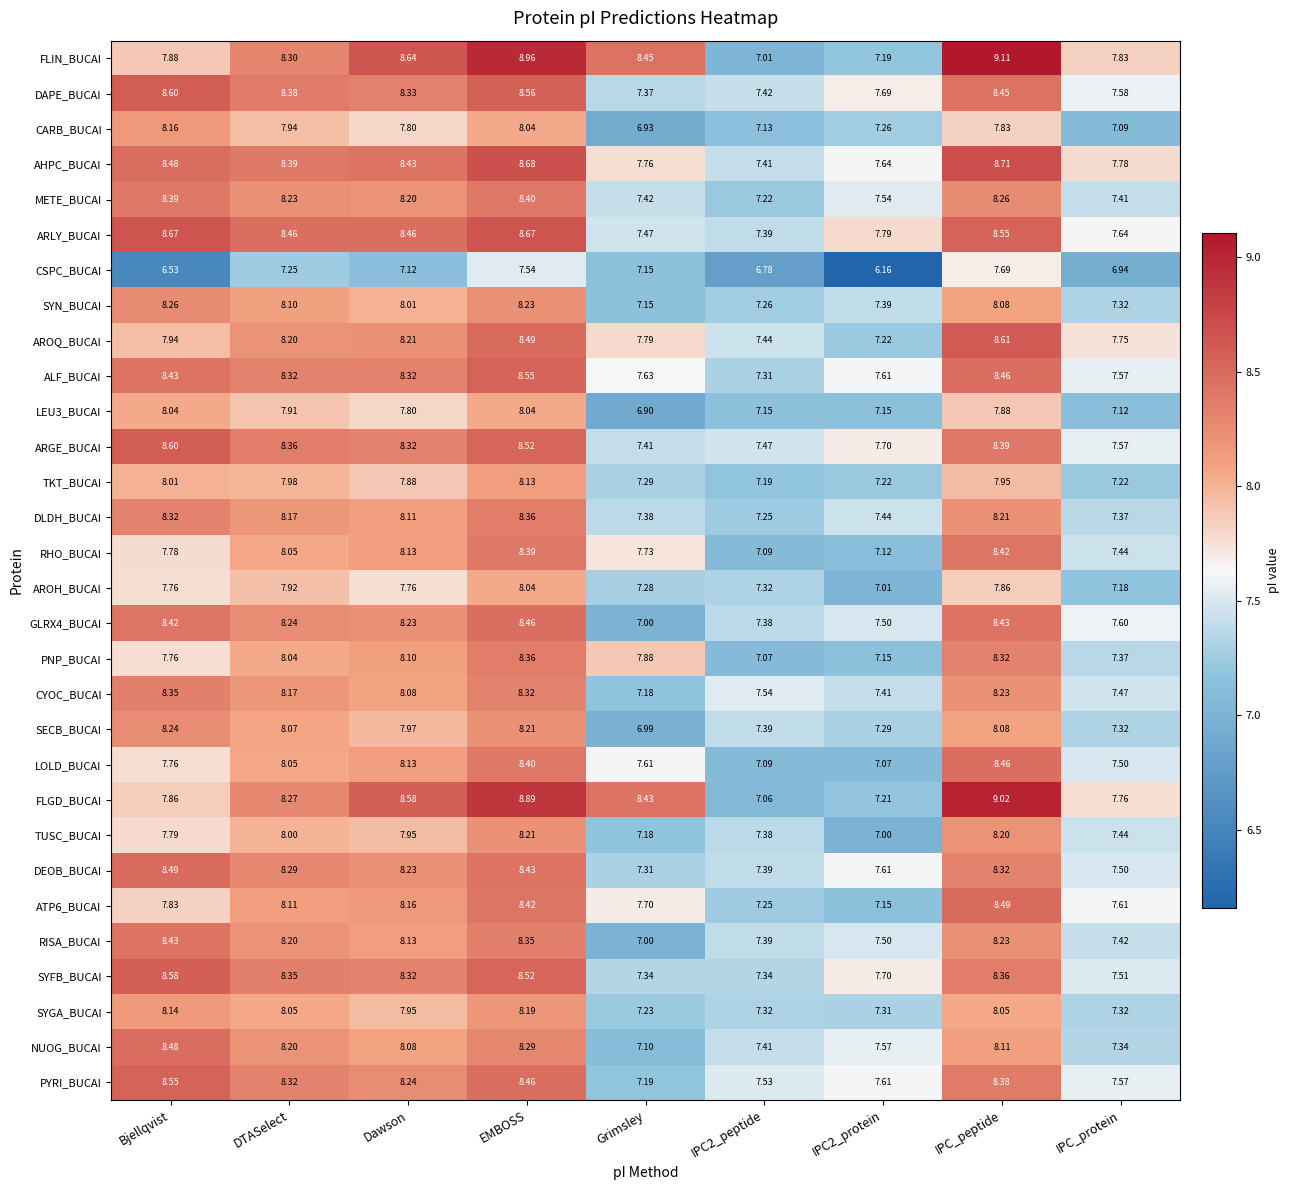

Which category has the highest value in the AROQ_BUCAI series?

IPC_peptide